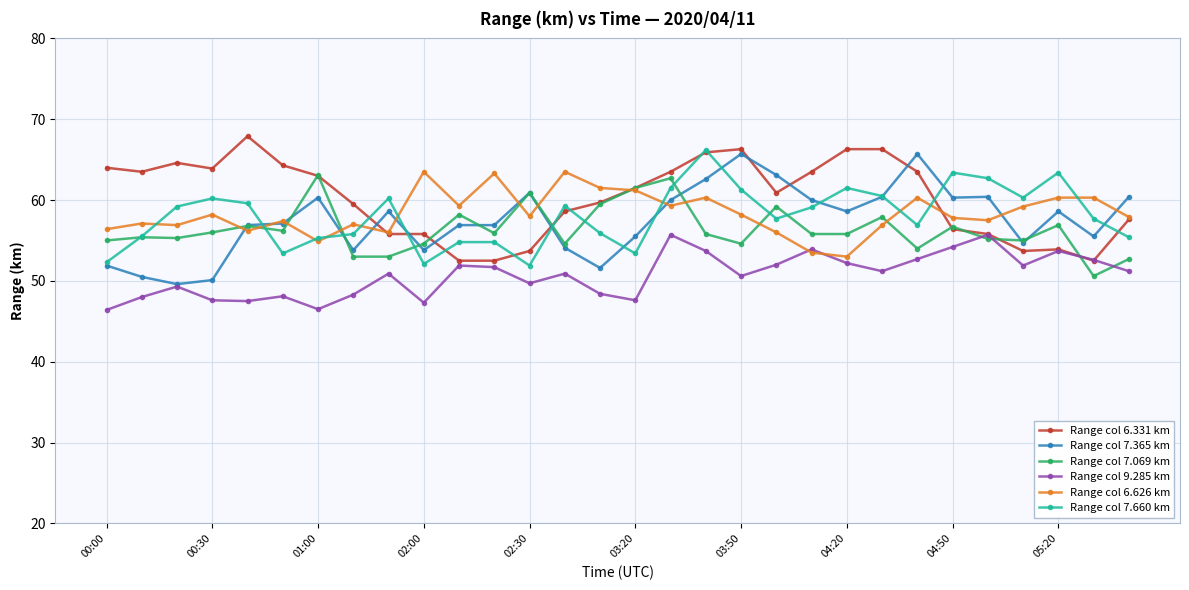

True or false: Range col 9.285 km and Range col 7.660 km cross at least once.

False